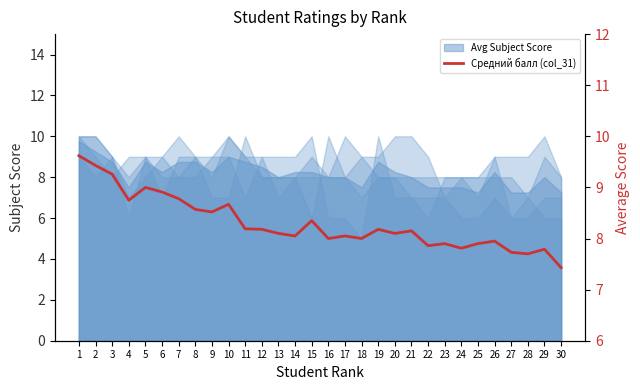

At which category does the data reach its first local peak?

5